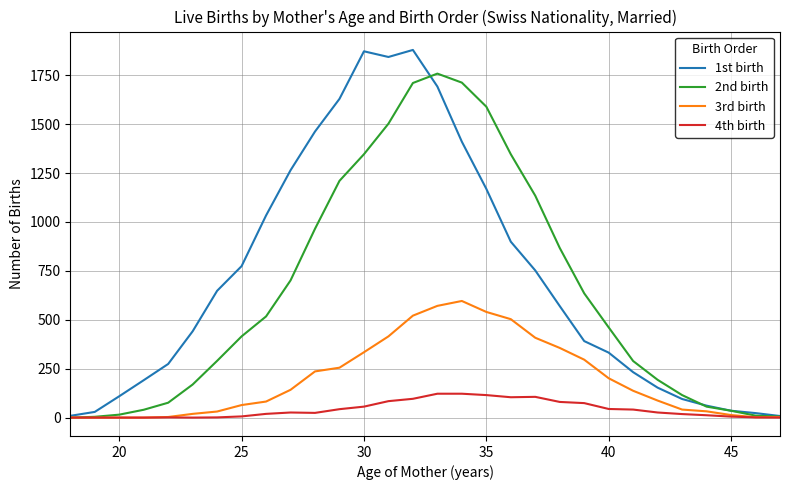

What is the average value of the 3rd birth series?

196